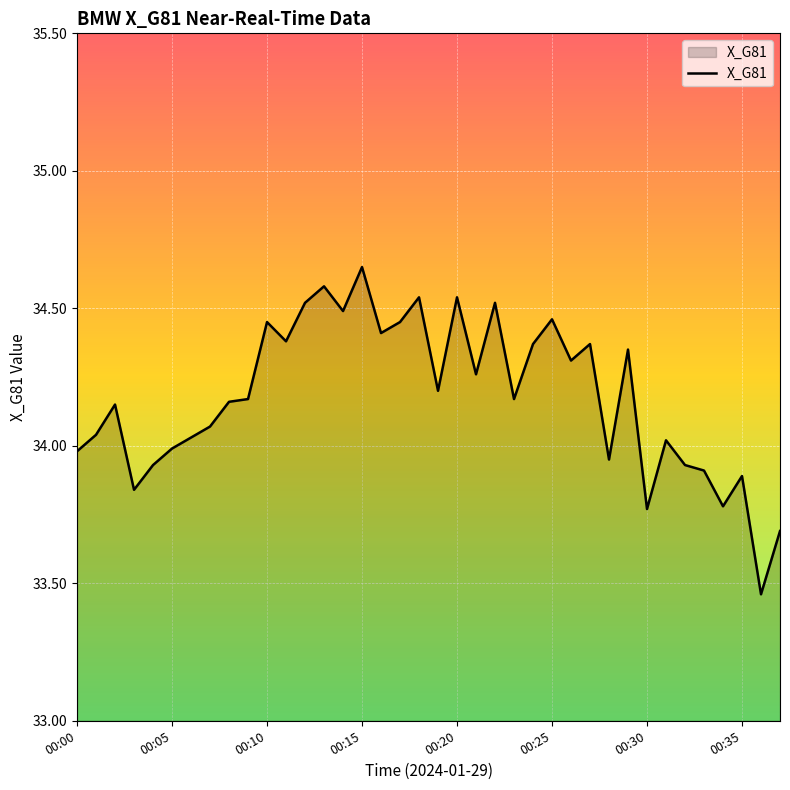

What is the difference between the maximum and minimum values?

1.2